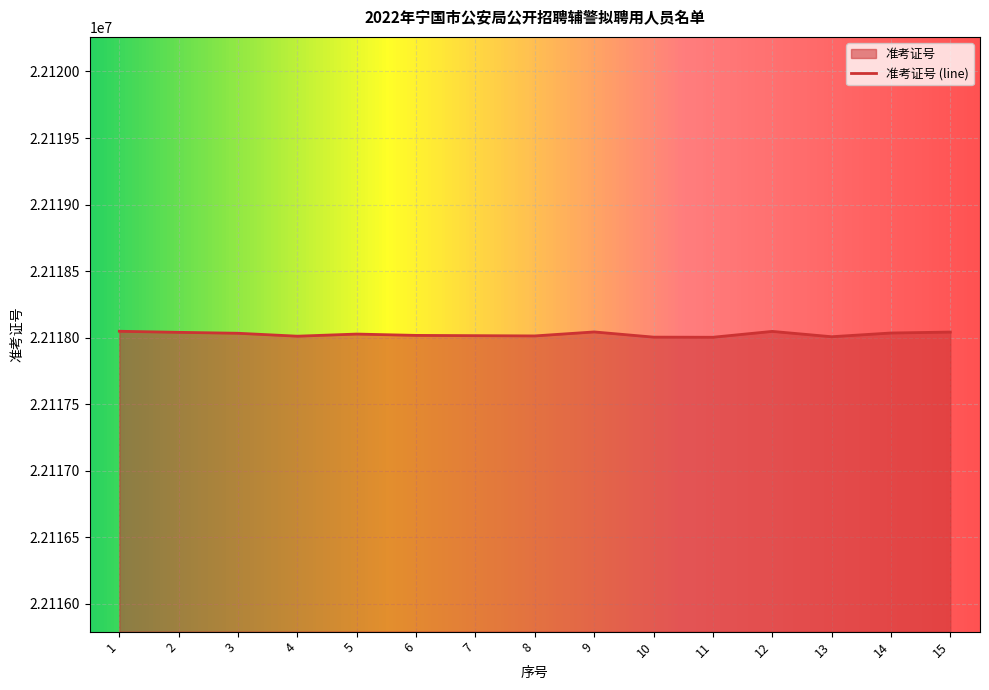

How many lines are shown in the chart?

1